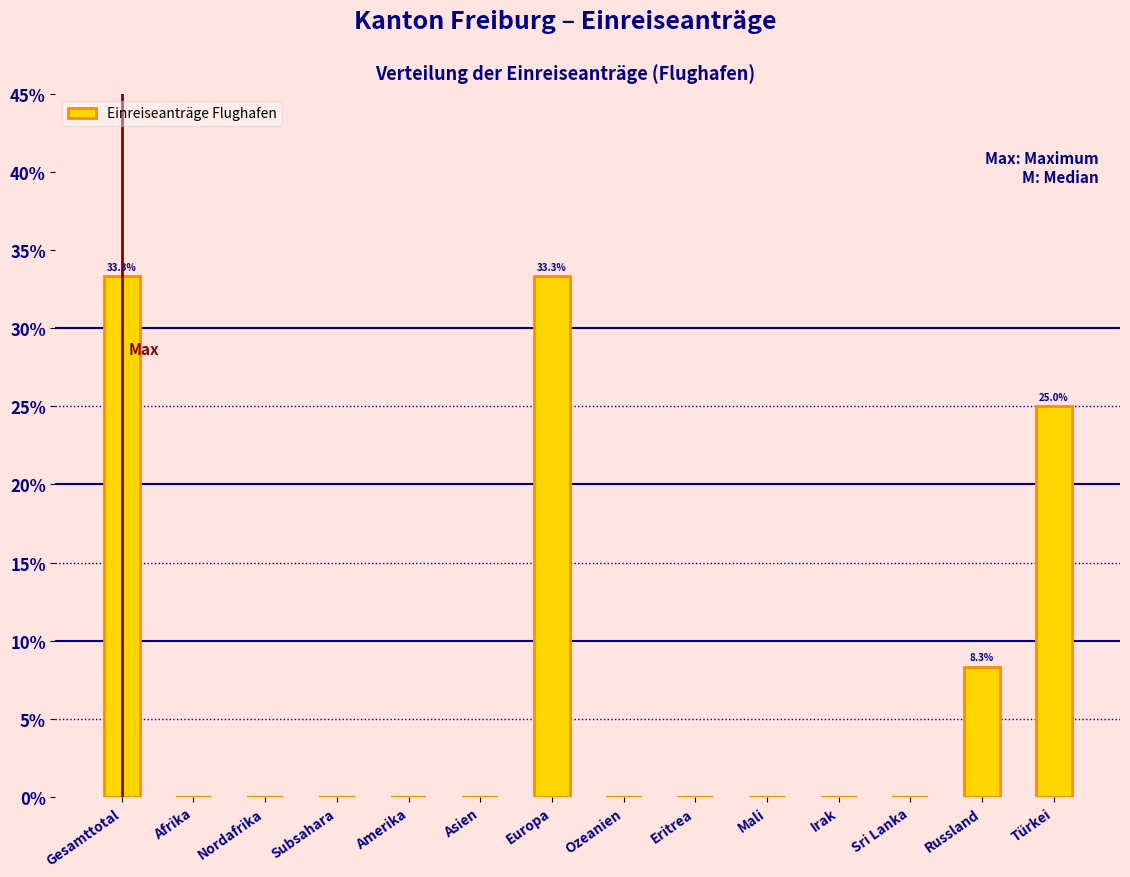

Reading left to right, extract all data points from this chart.

Gesamttotal=33.3	Afrika=0.0	Nordafrika=0.0	Subsahara=0.0	Amerika=0.0	Asien=0.0	Europa=33.3	Ozeanien=0.0	Eritrea=0.0	Mali=0.0	Irak=0.0	Sri Lanka=0.0	Russland=8.3	Türkei=25.0